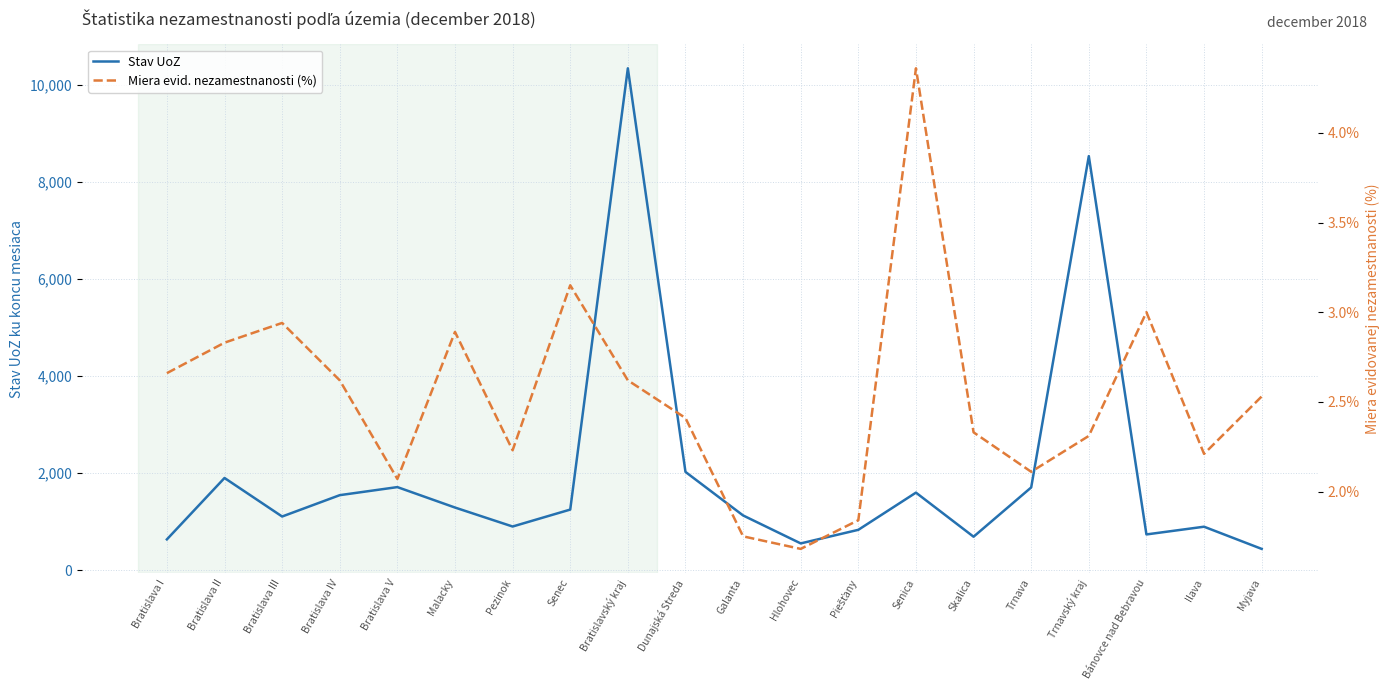

At which category does Stav UoZ reach its first local peak?

Bratislava II